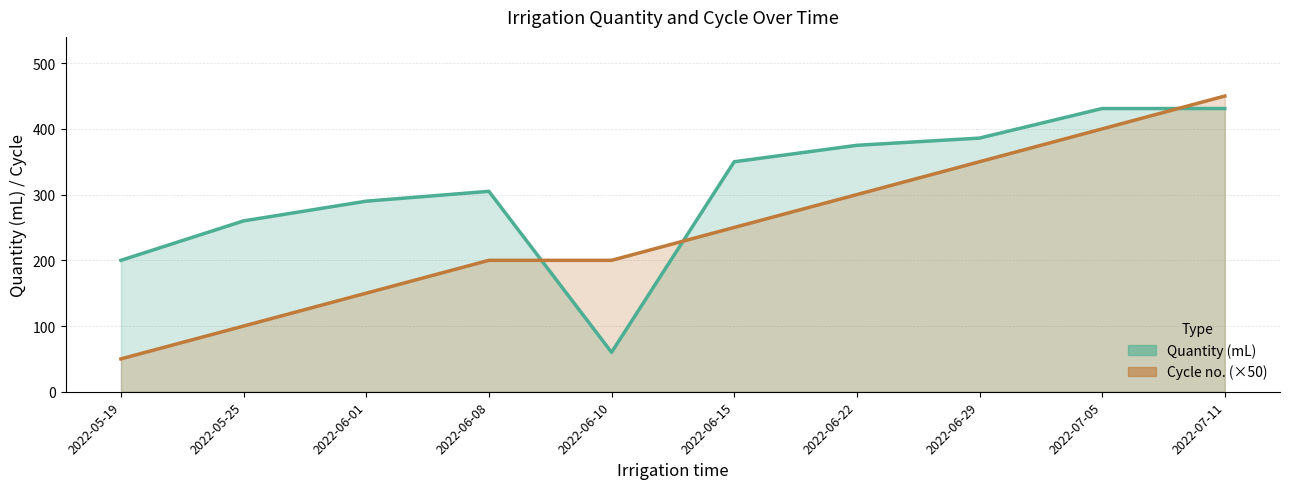

After their last crossing, which series has the higher values: Cycle no. (scaled) or Quantity (mL)?

Cycle no. (scaled)